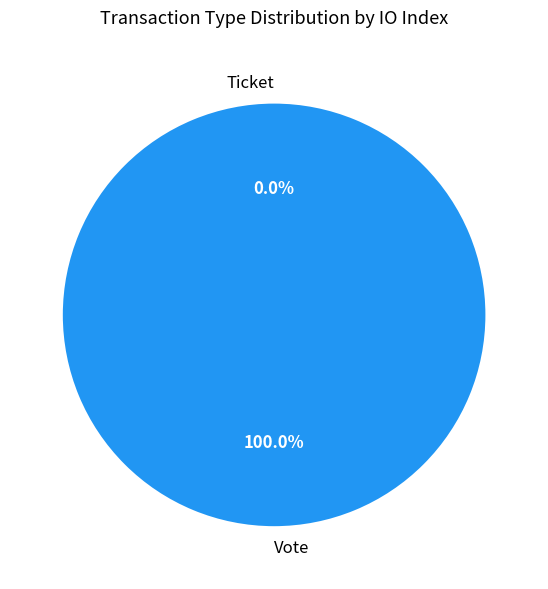

The Ticket slice represents 0% of the pie. True or false?

True